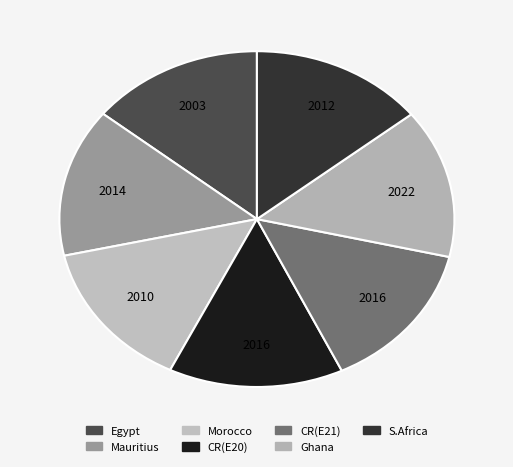

What is the smallest slice in the pie chart?

Egypt